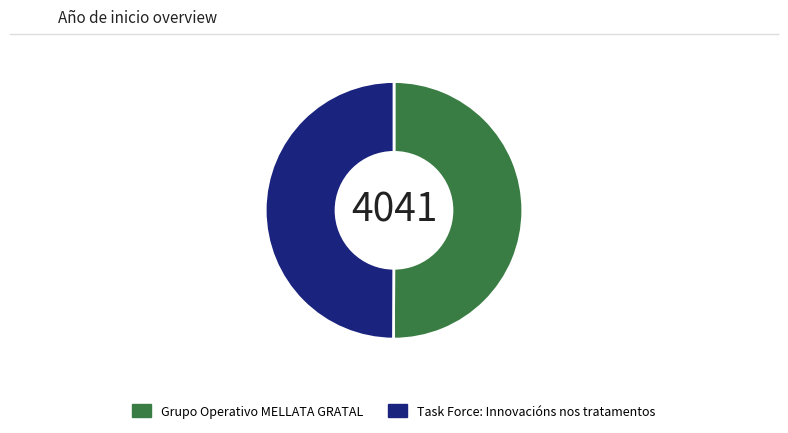

What is the ratio of the value at Task Force: Innovacións nos tratamentos to the value at Grupo Operativo MELLATA GRATAL?

1.0